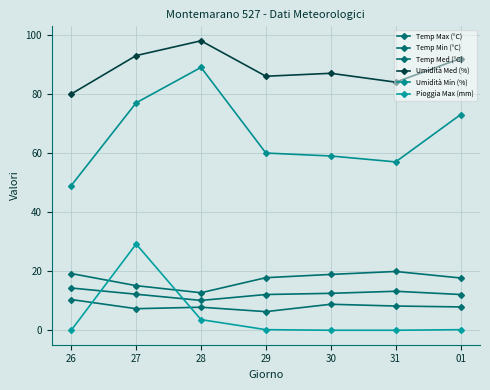

What is the difference between the highest and lowest values at 31?

84.0